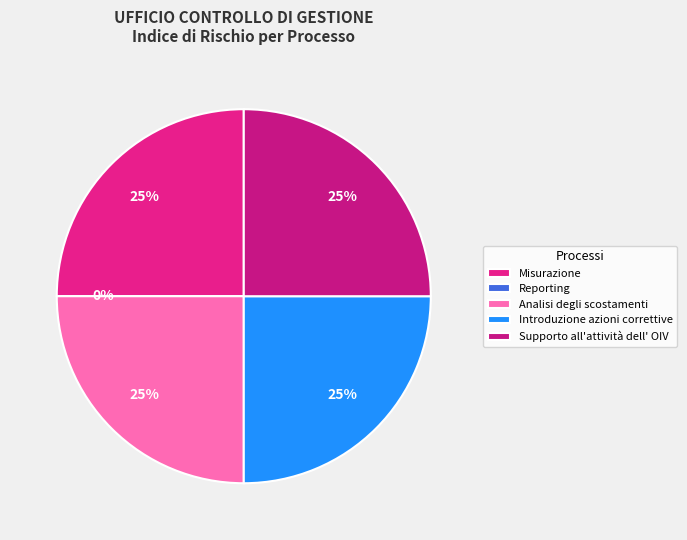

To the nearest percent, what percentage of the pie is Supporto all'attività dell' OIV?

25%